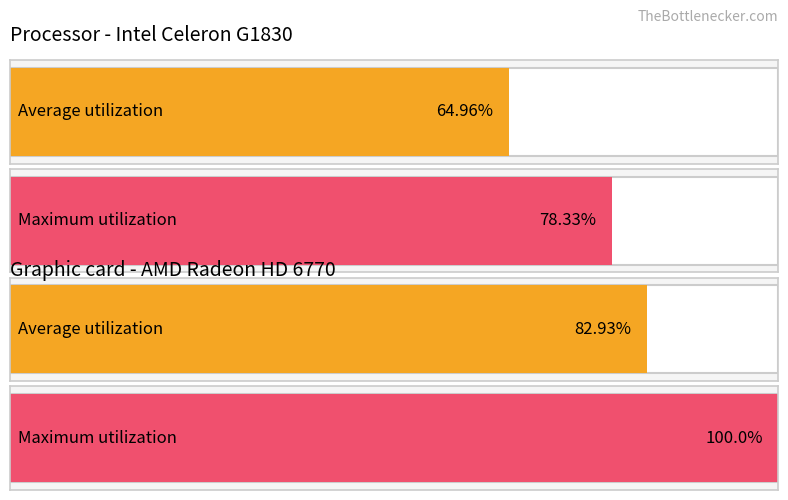

True or false: Maximum utilization has a value of 1 at I.

False